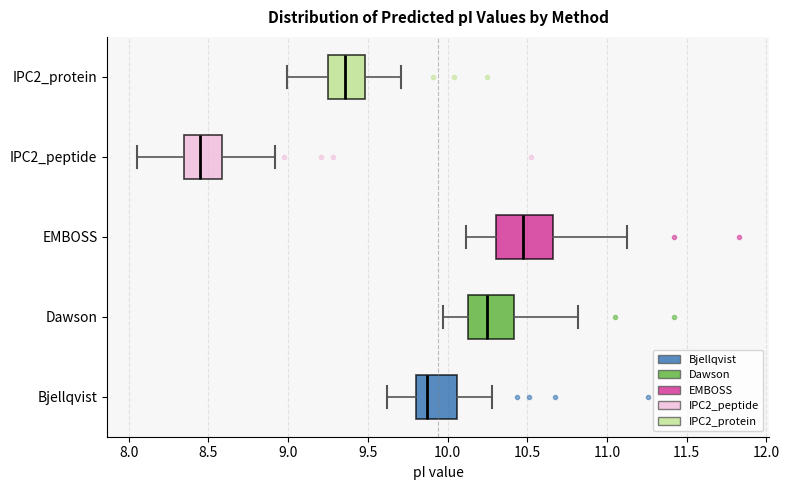

Reading bottom to top, read every box against the x-axis: the position of its median line, the range the box covers, and the ends of its whiskers. The values are not printed on the chart, so give them approximately, as read against the axis.

Bjellqvist: median 9.85, box 9.80 to 10.05, whiskers 9.60 to 10.30
Dawson: median 10.25, box 10.15 to 10.40, whiskers 9.95 to 10.80
EMBOSS: median 10.45, box 10.30 to 10.65, whiskers 10.10 to 11.15
IPC2_peptide: median 8.45, box 8.35 to 8.60, whiskers 8.05 to 8.90
IPC2_protein: median 9.35, box 9.25 to 9.50, whiskers 9.00 to 9.70